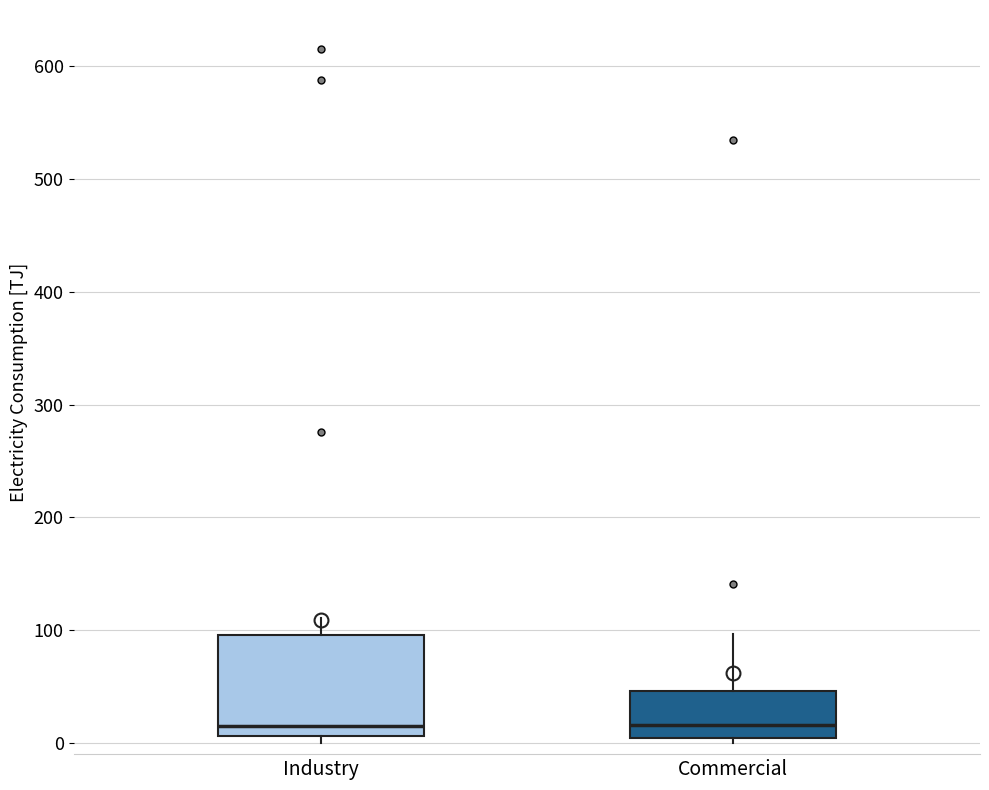

Reading left to right, read every box against the y-axis: the position of its median line, the range the box covers, and the ends of its whiskers. The values are not printed on the chart, so give them approximately, as read against the axis.

Industry: median 20, box 10 to 100, whiskers 0 to 110
Commercial: median 20, box 0 to 50, whiskers 0 (just below the box's lower edge) to 100